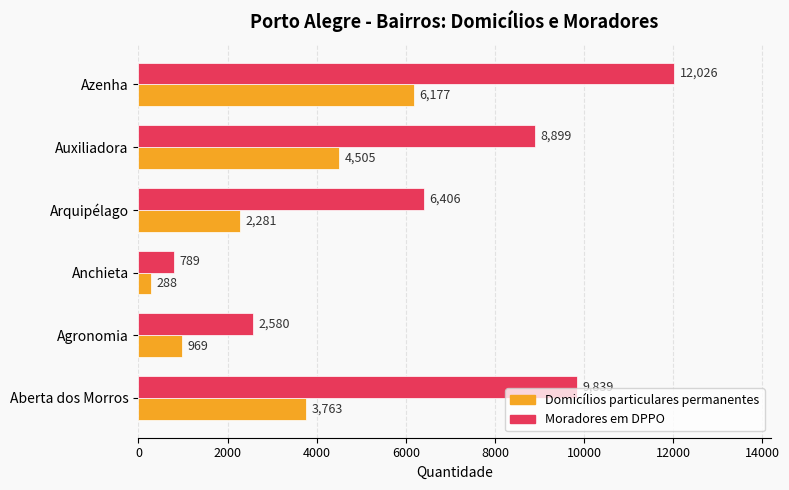

How many data points does each series have?

6